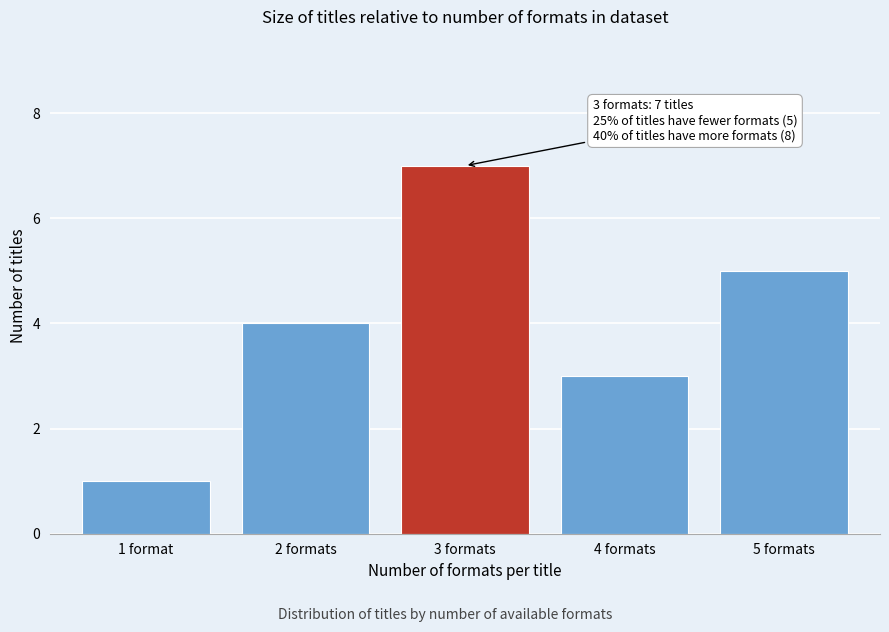

Reading right to left, transcribe all the data shown in this chart.

5 formats=5	4 formats=3	3 formats=7	2 formats=4	1 format=1